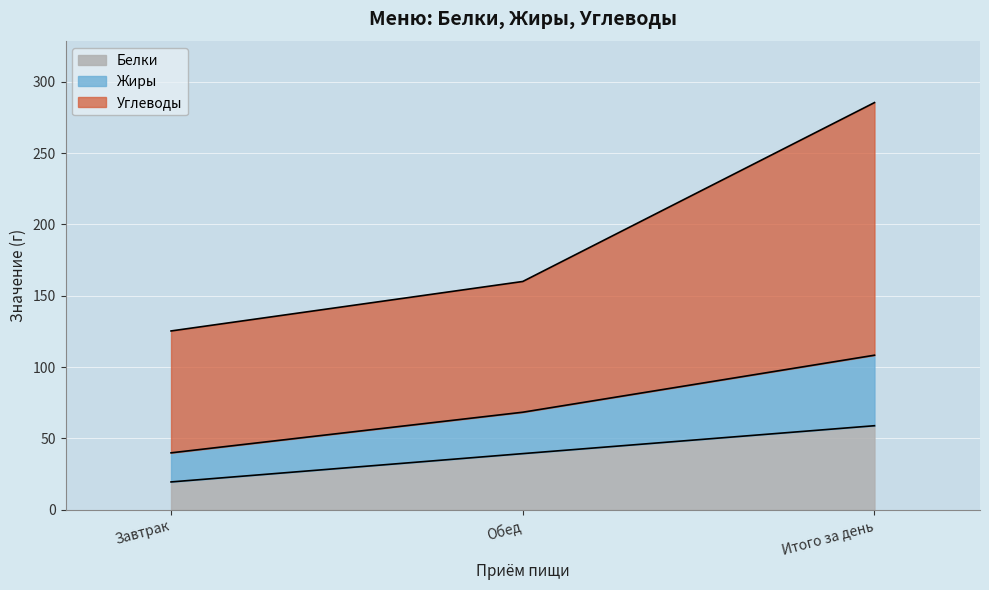

How many data points in Белки are above 39?

2